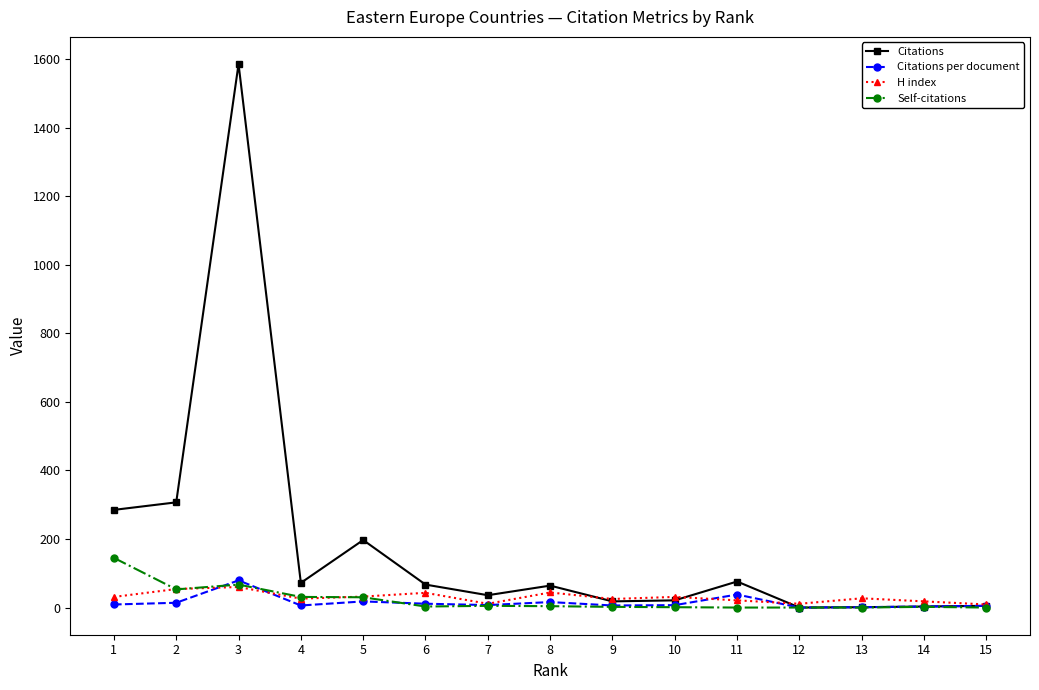

How many categories are shown in the chart?

15